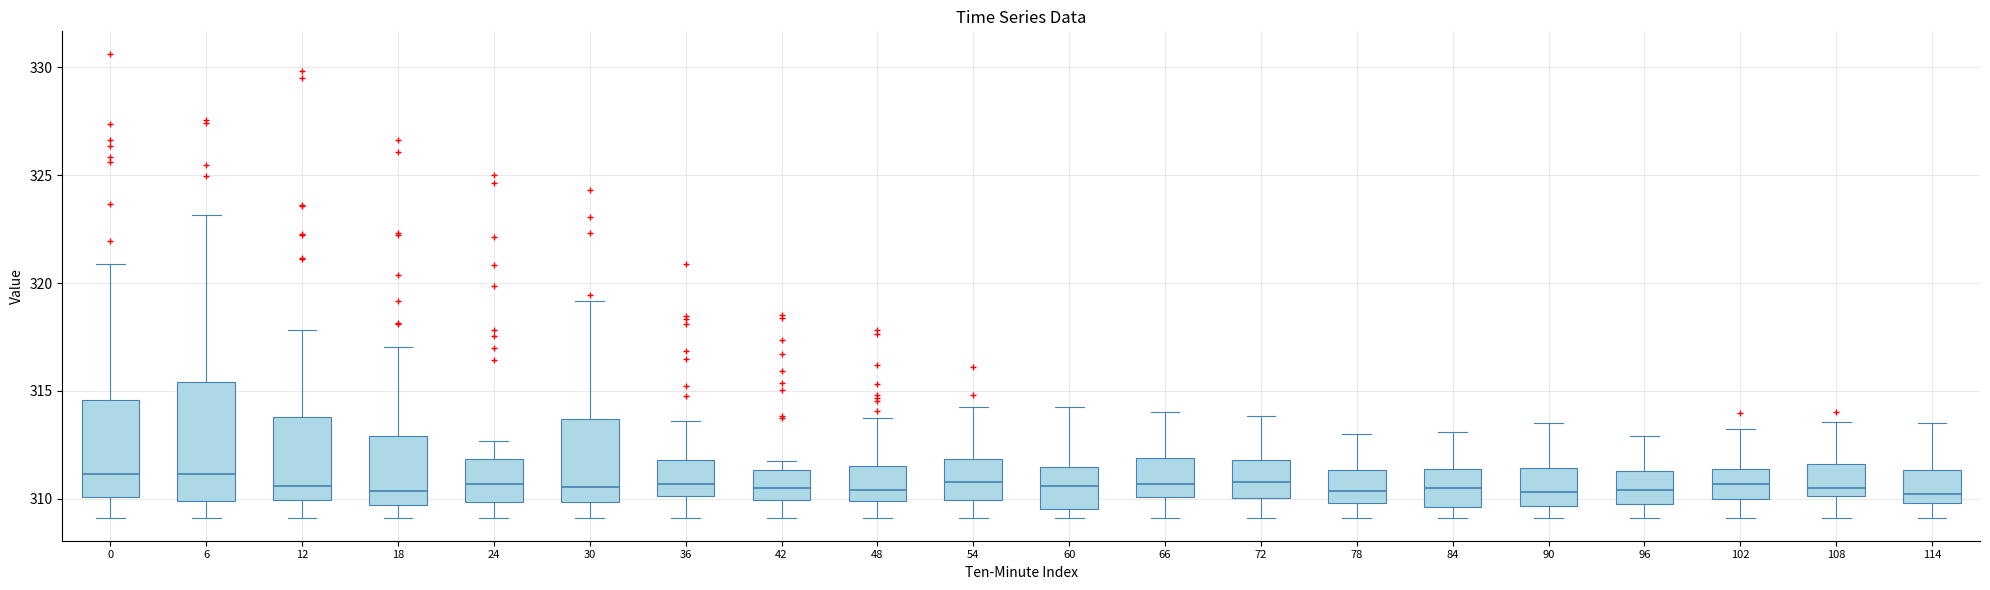

Which box is the tallest, from its lower edge to its upper edge?

6